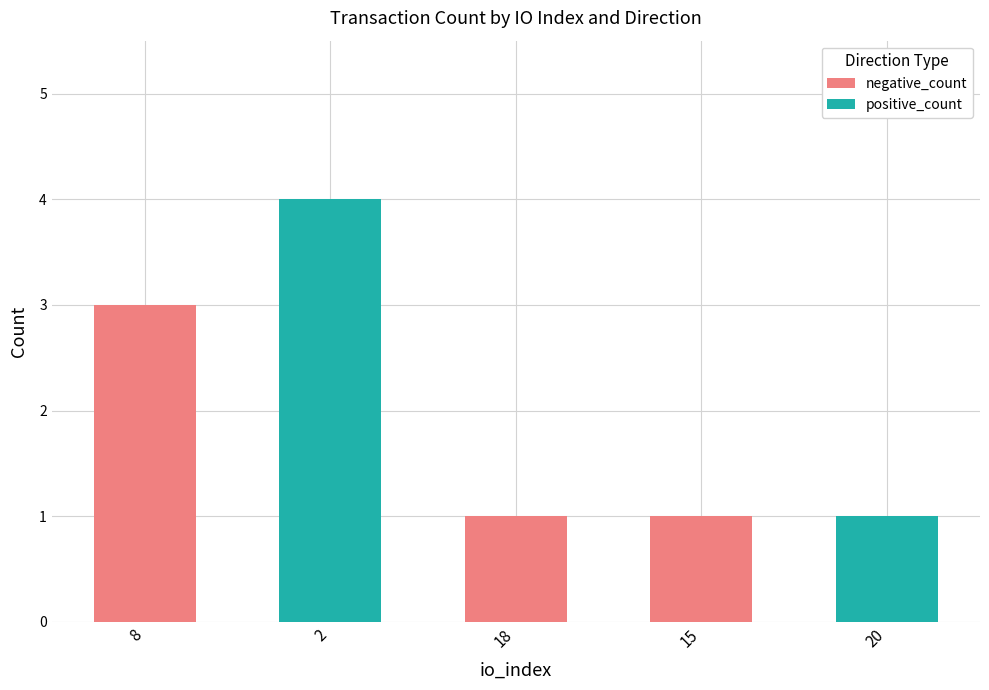

What is the total value across all series at 8?

3